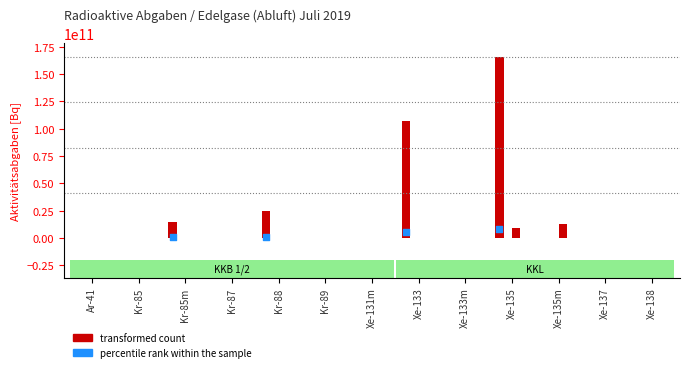

At which category is the sum across all series the highest?

Xe-135